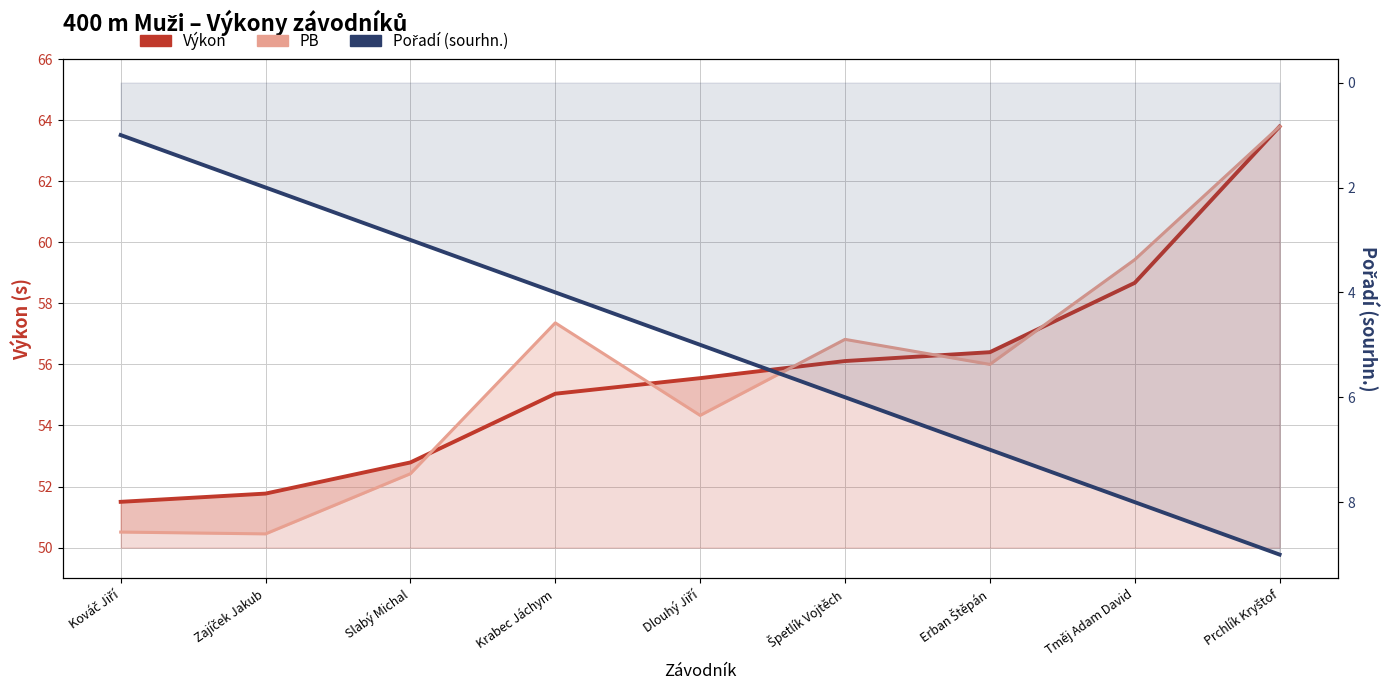

List the labels in order of Pořadí (sourhn.) value, smallest first.

Kováč Jiří, Zajíček Jakub, Slabý Michal, Krabec Jáchym, Dlouhý Jiří, Špetlík Vojtěch, Erban Štěpán, Tměj Adam David, Prchlík Kryštof